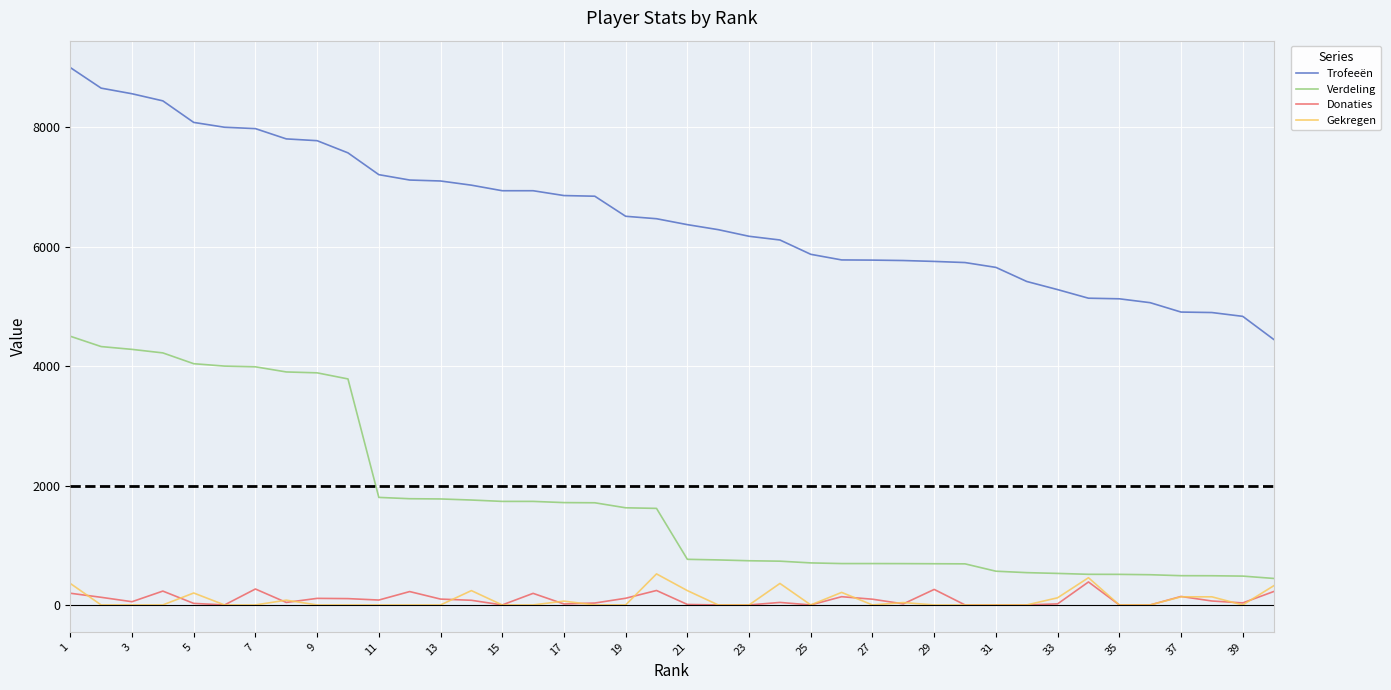

True or false: Trofeeën and Donaties cross at least once.

False